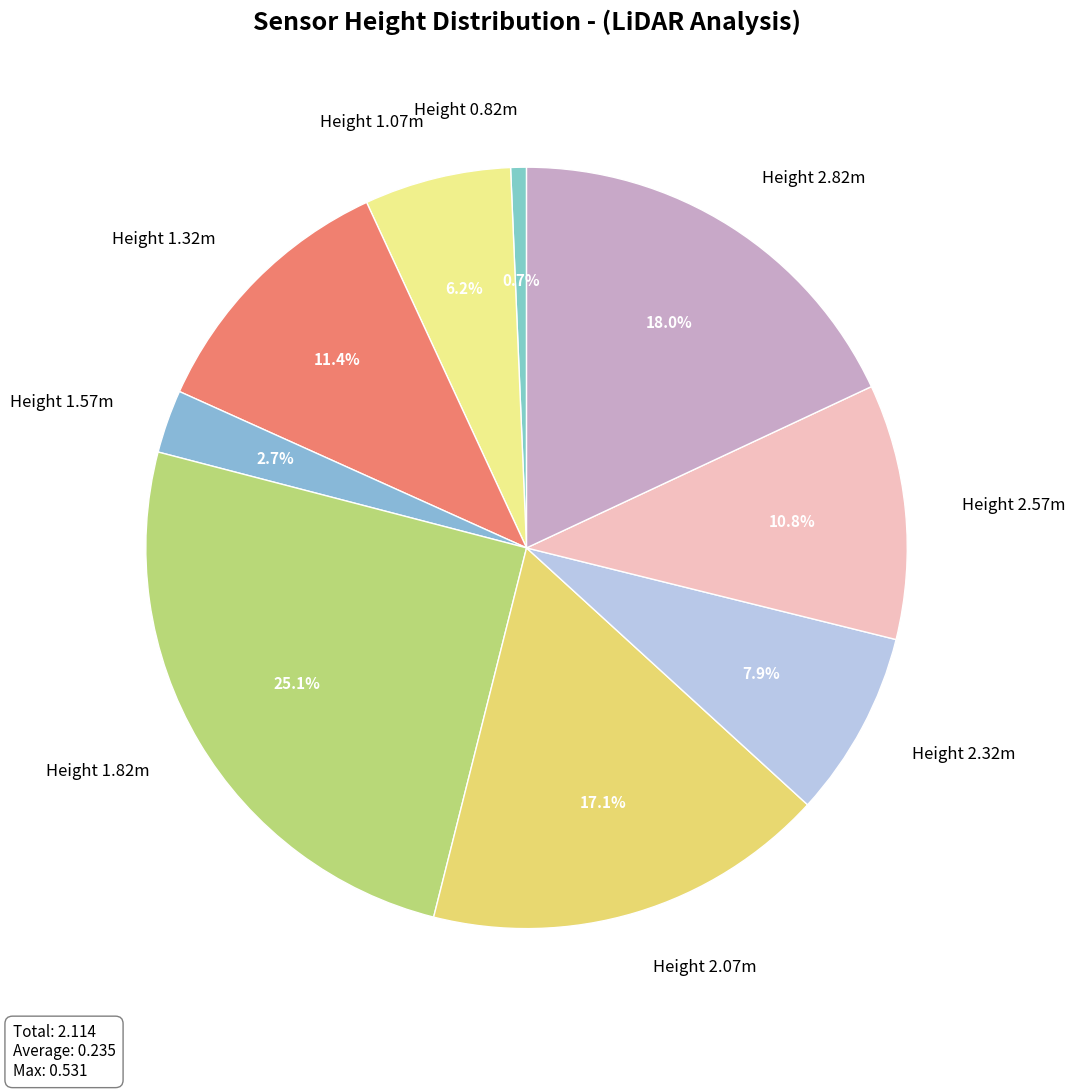

Does Height 0.82m account for over 50% of the chart?

No